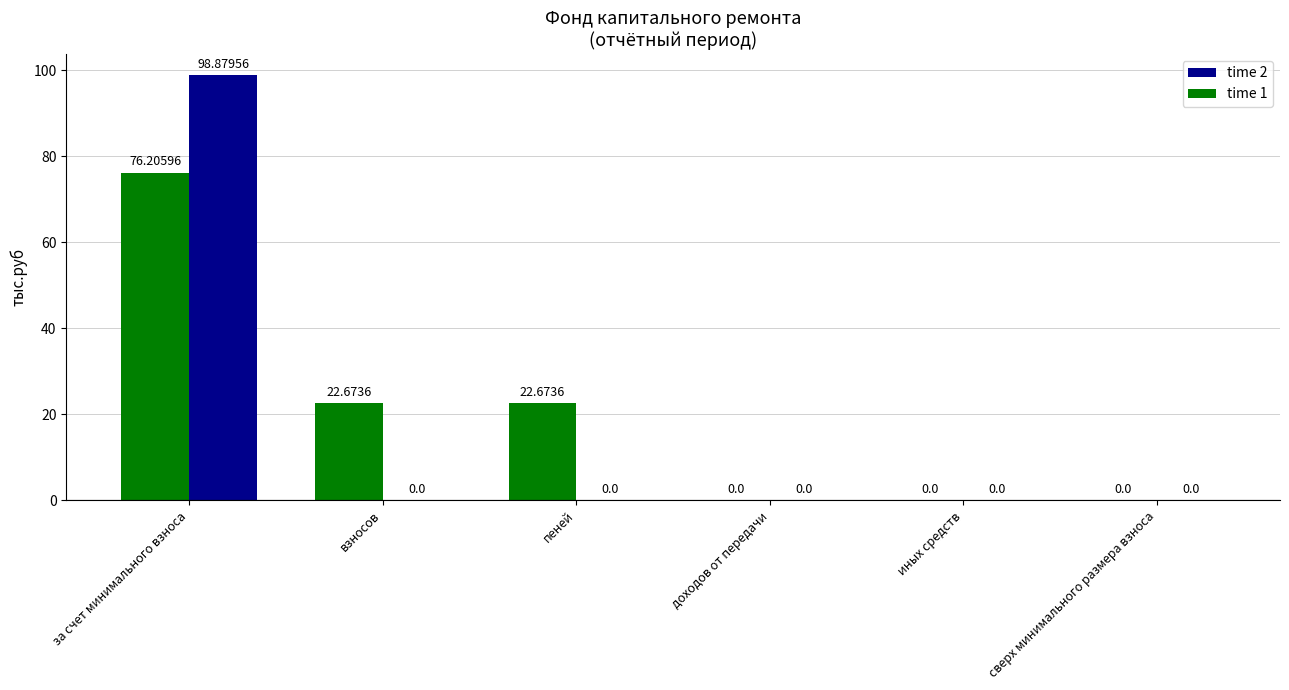

What is the sum of the time 1 values at взносов and иных средств?

22.7